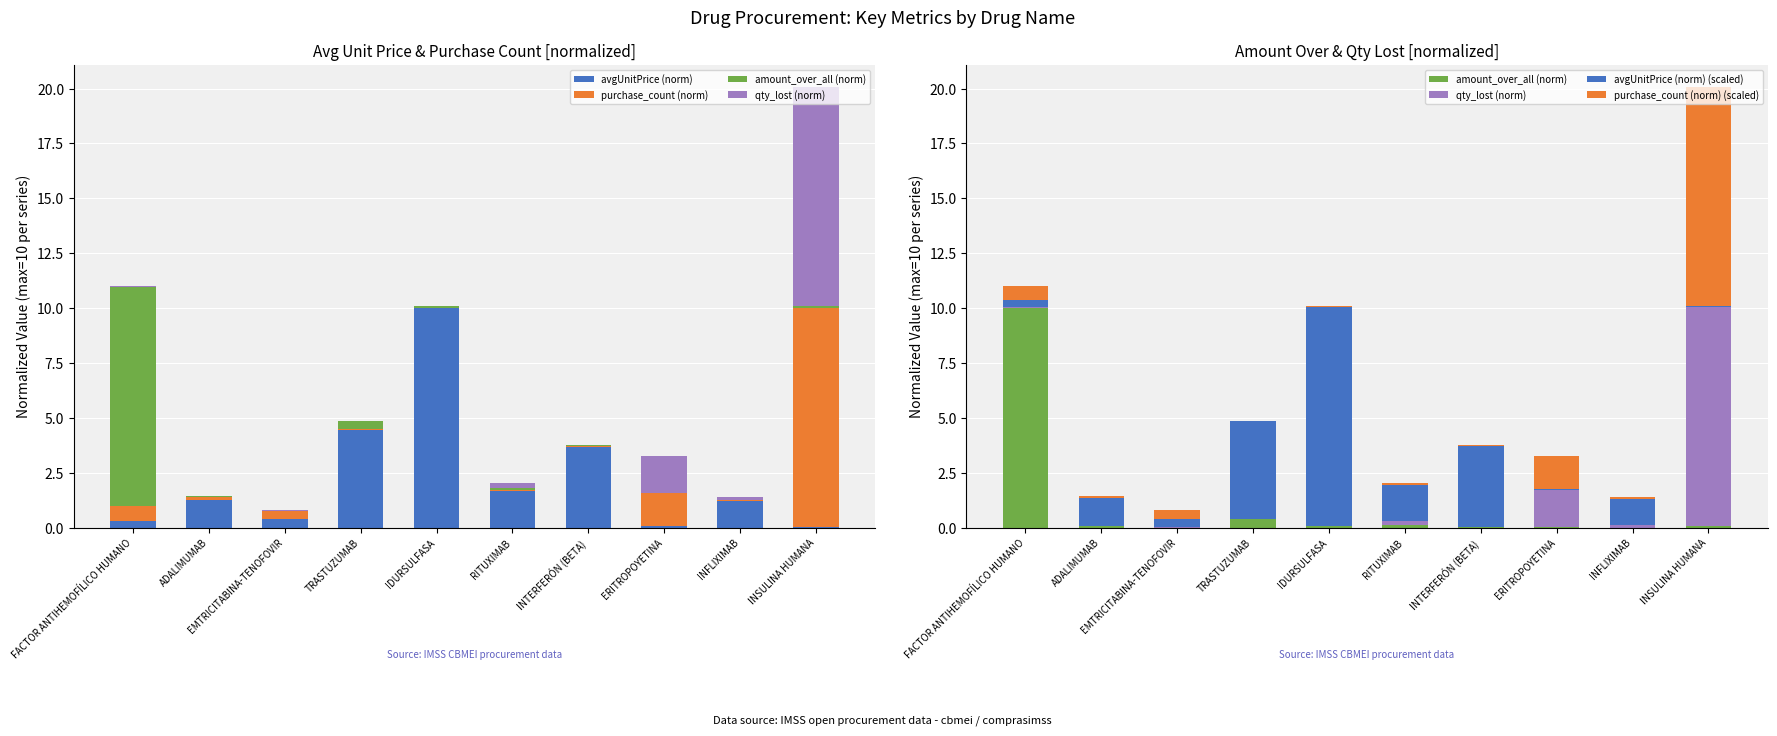

Read the qty_lost (norm) value at RITUXIMAB.

0.2